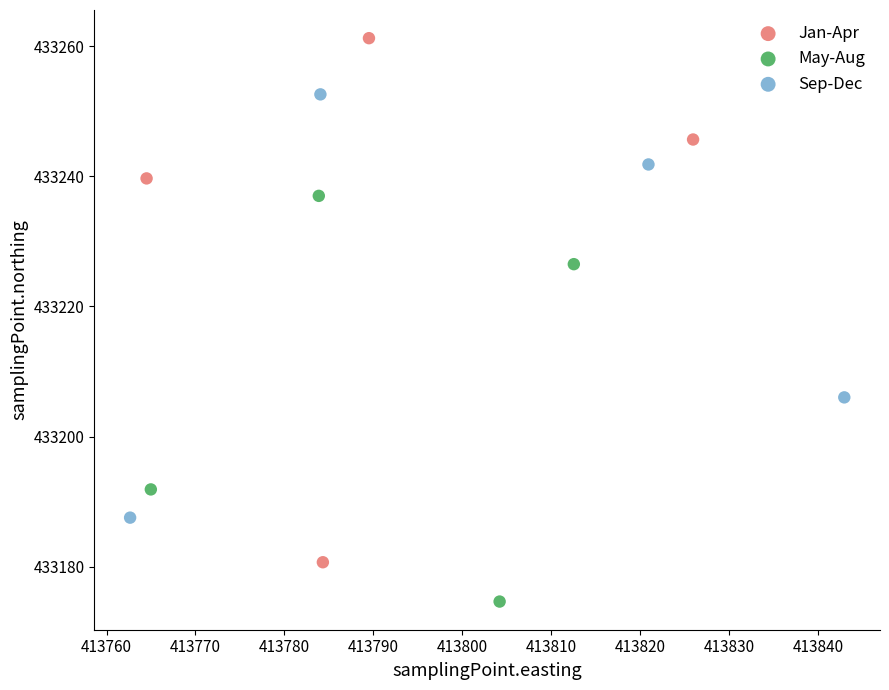

Which series contains the lowest Y value?

May-Aug